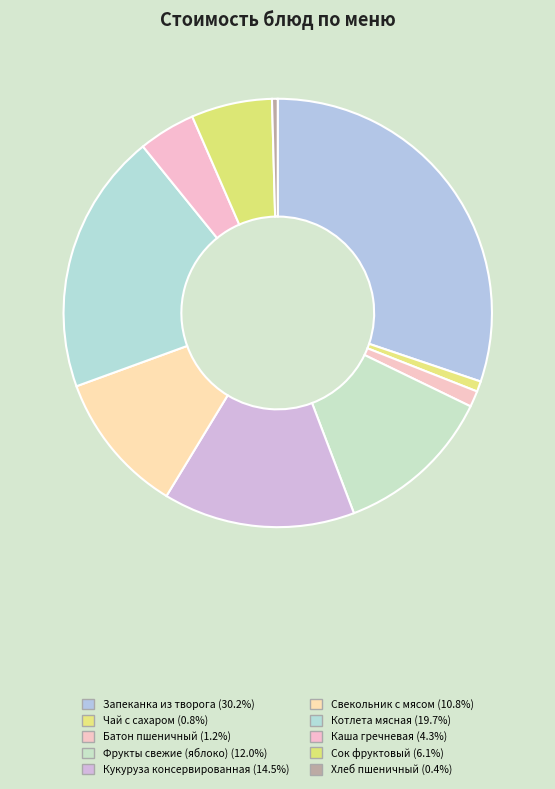

To the nearest percent, what is the difference between the largest and smallest slice percentages?

30%